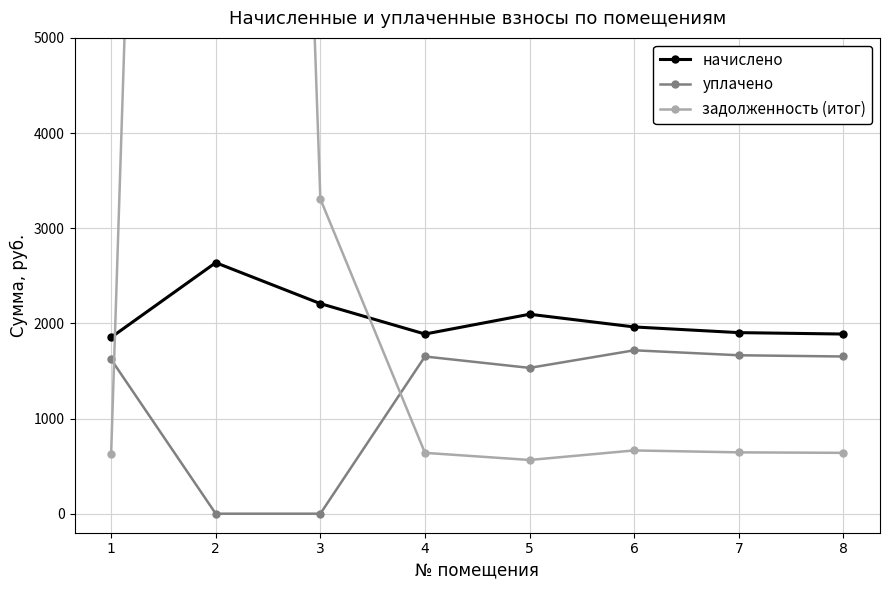

At which category is the sum across all series the highest?

2